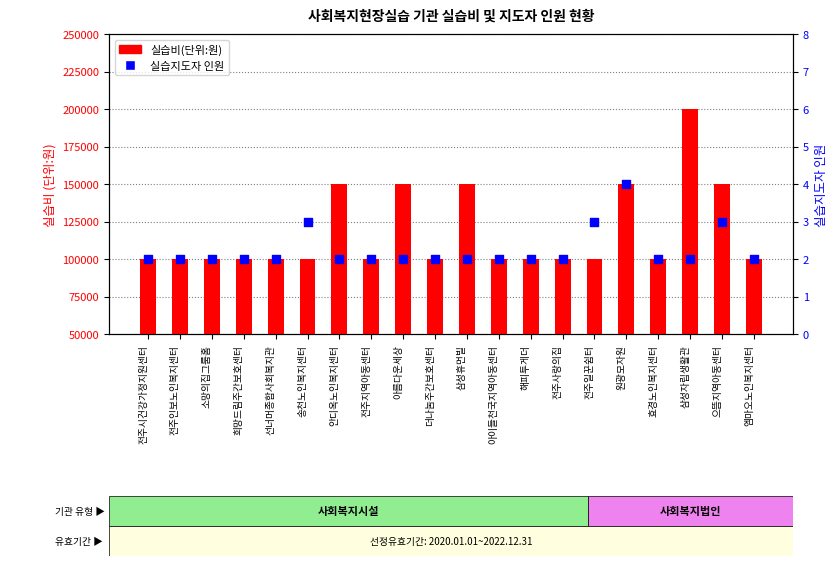

Is the value of 실습비(단위:원) at 전주인보노인복지센터 greater than the value of 실습지도자 인원 at 효경노인복지센터?

Yes